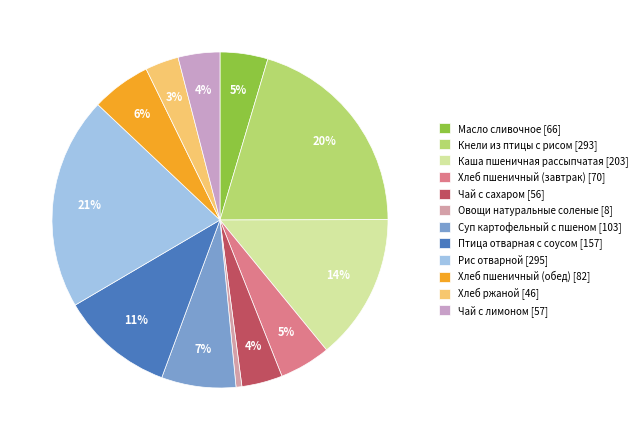

To the nearest percent, what percentage of the pie is Хлеб пшеничный (завтрак)?

5%